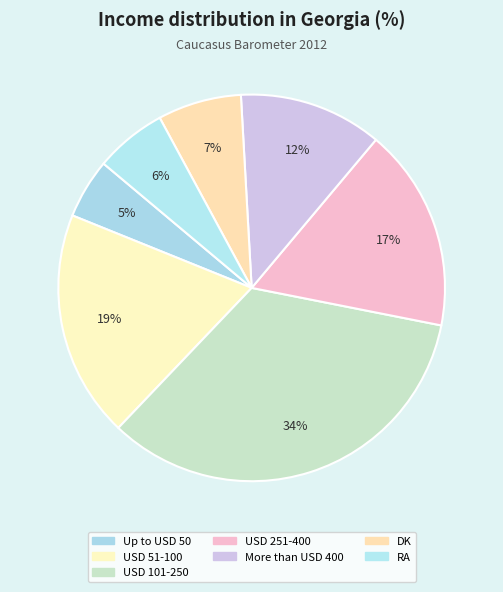

Combined, what portion of the pie is USD 251-400 and RA?

23.0%